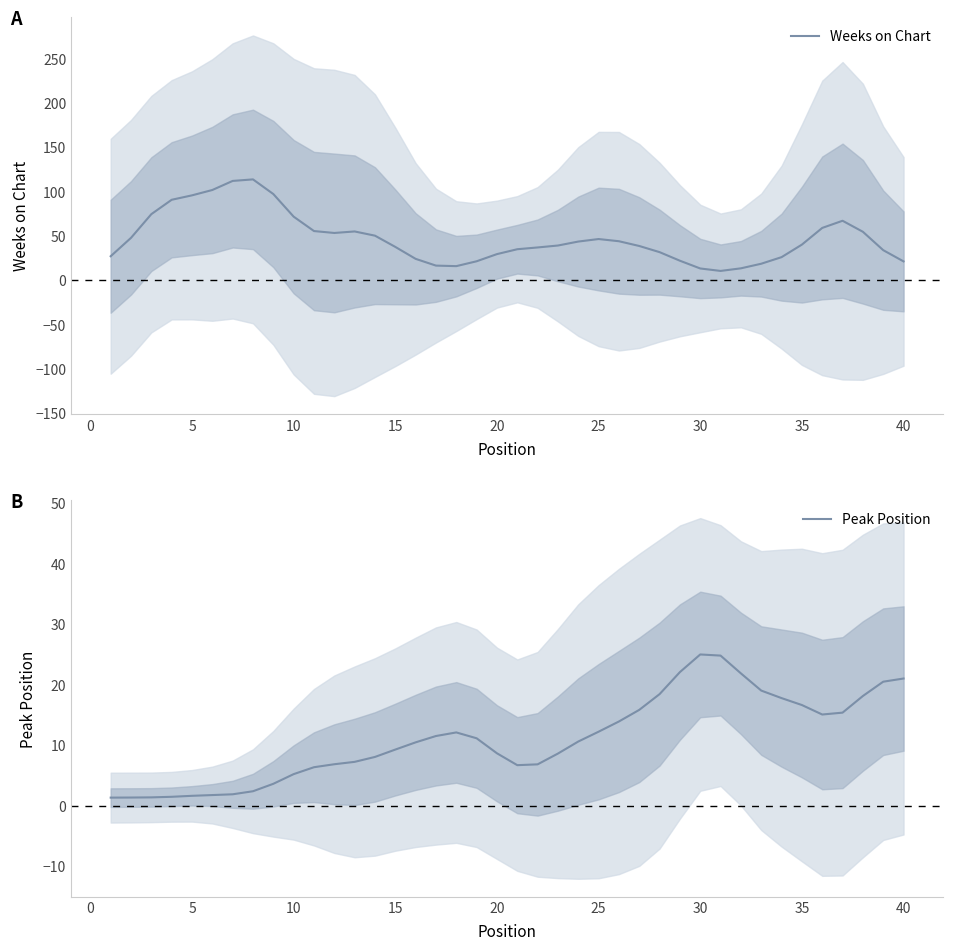

What is the lowest value of the Weeks on Chart series?

10.6